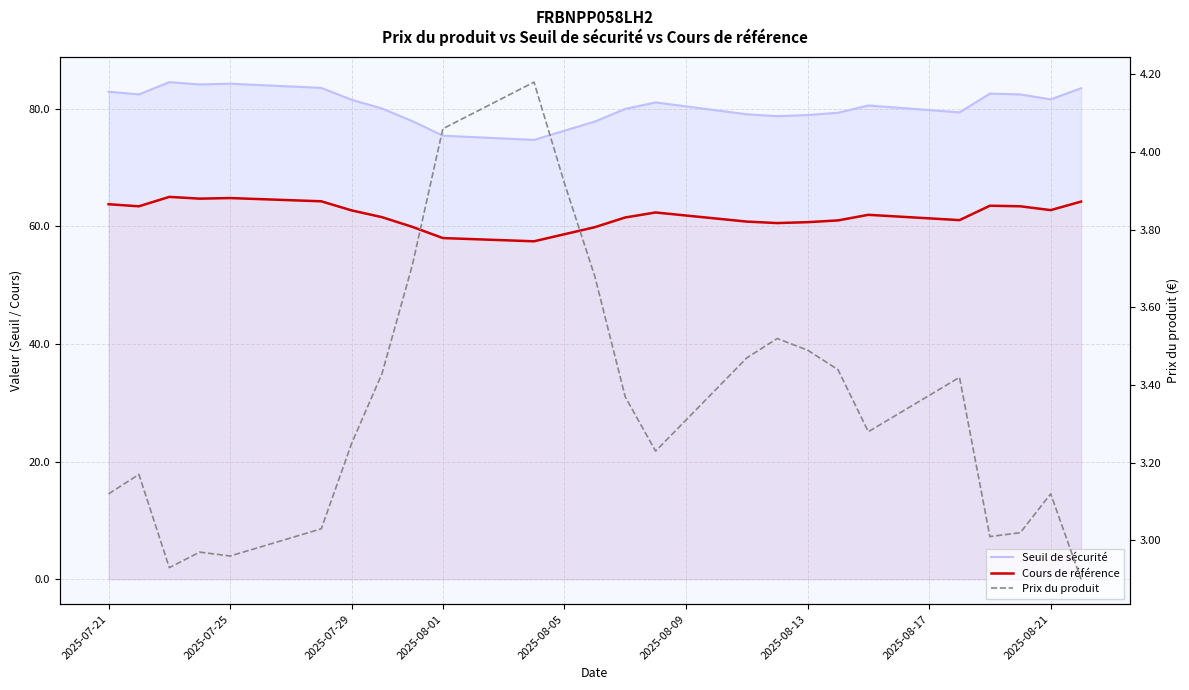

What is the difference between the maximum and minimum values in the Cours de référence series?

7.5